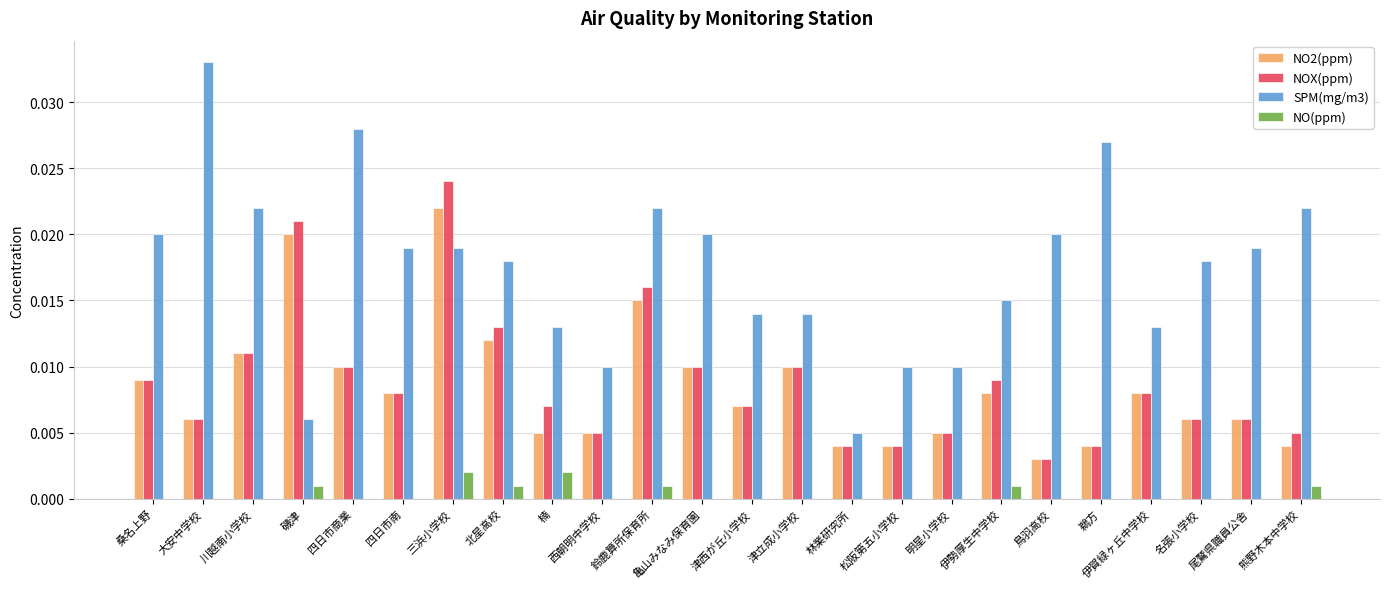

The value of NOX(ppm) at 鈴鹿算所保育所 is 0.0. True or false?

True